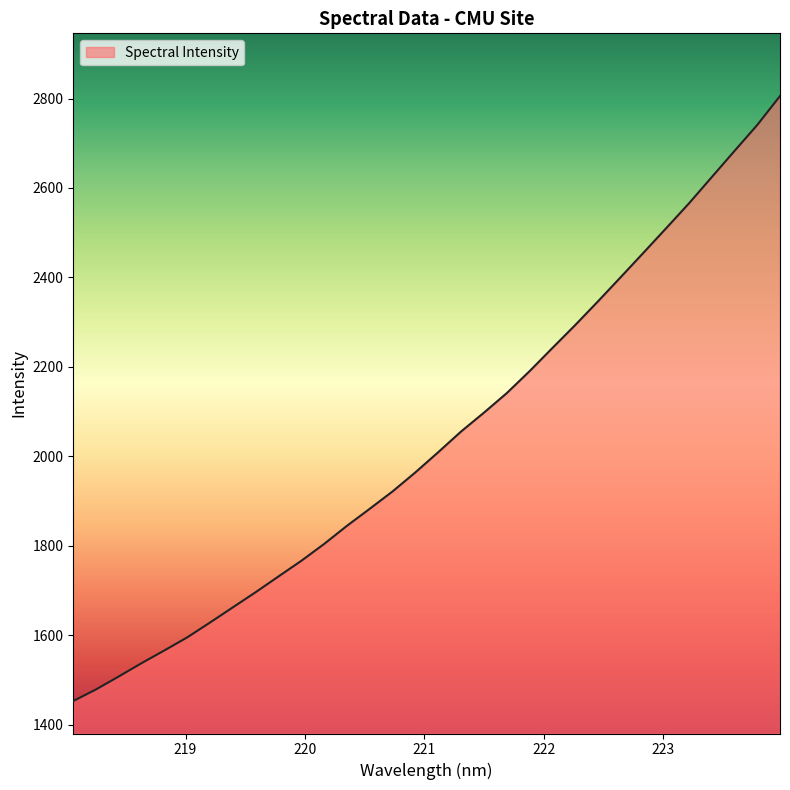

What is the minimum value shown in the chart?

1452.5